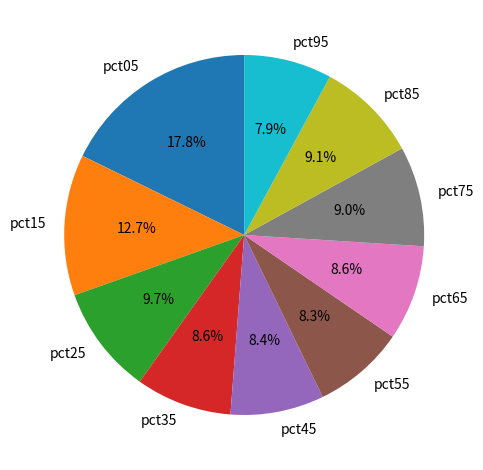

To the nearest percent, what is the average slice percentage?

10%